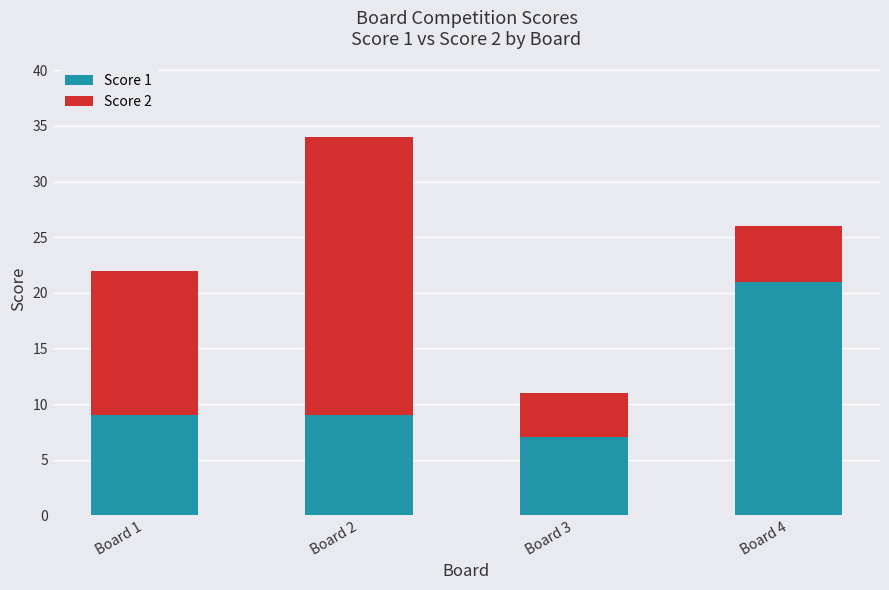

What is the sum of the Score 1 values at Board 3 and Board 2?

16